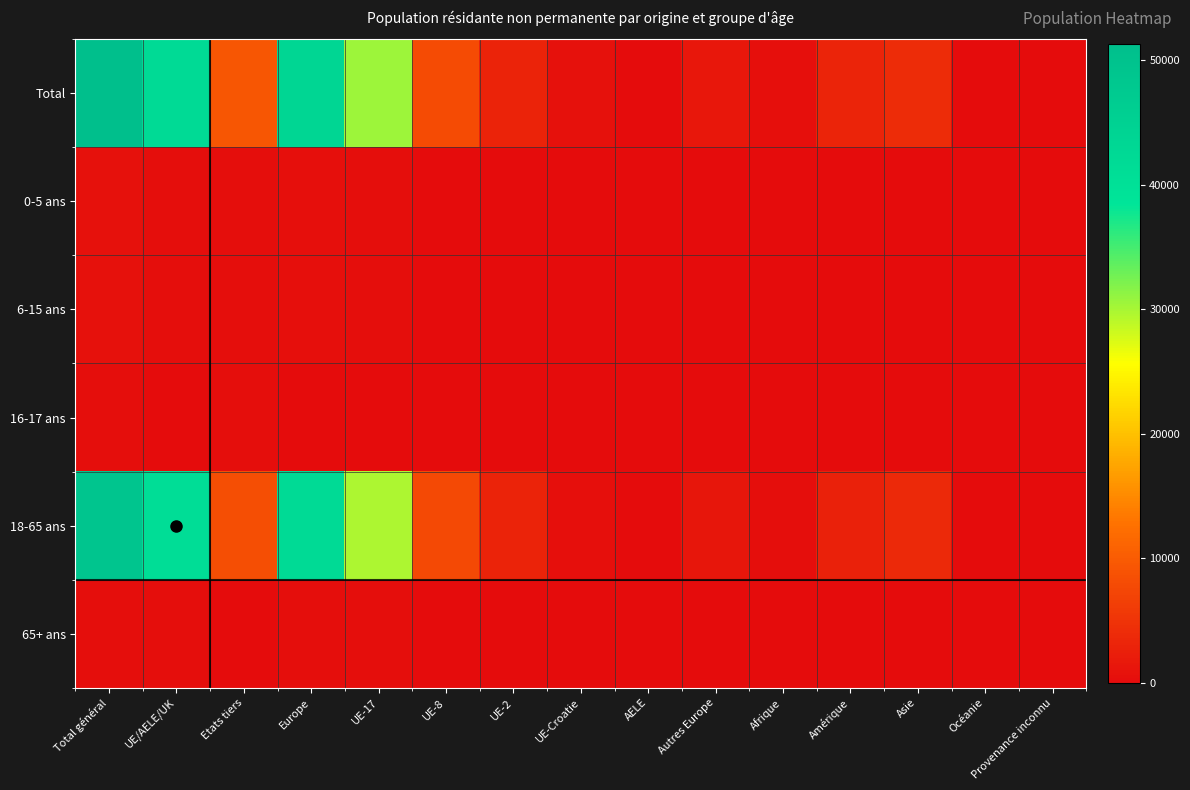

Which category has the highest value across all series?

Total général